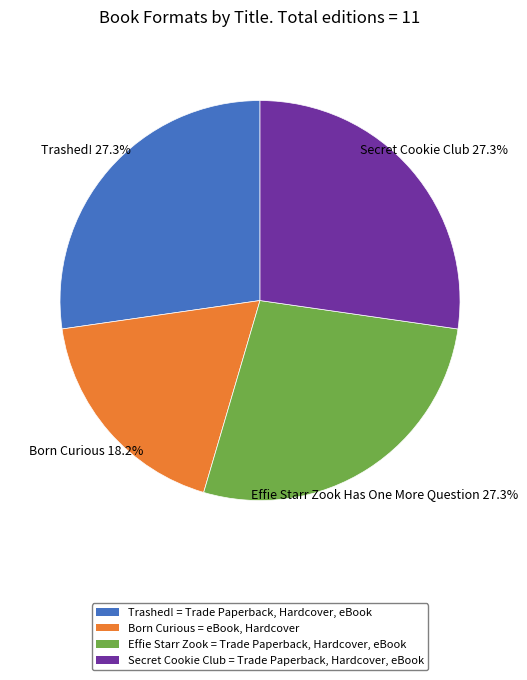

Is there any slice that represents more than half of the pie?

No